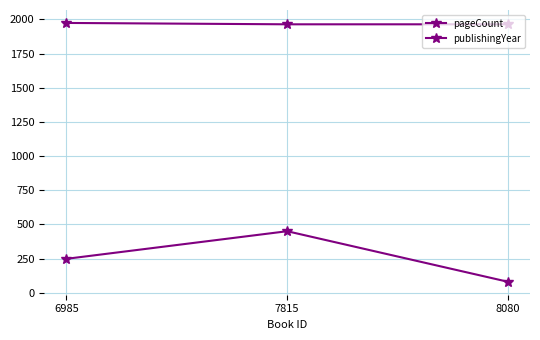

Count the pageCount values in the range 80 to 450.

3